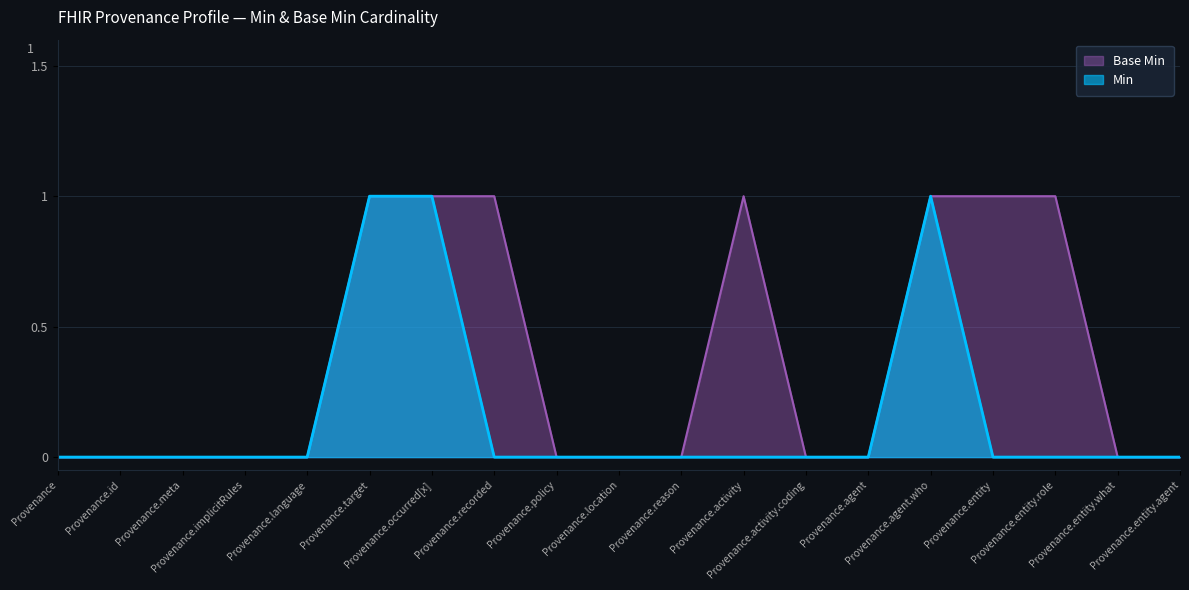

What is the label of the 14th point from the right?

Provenance.target